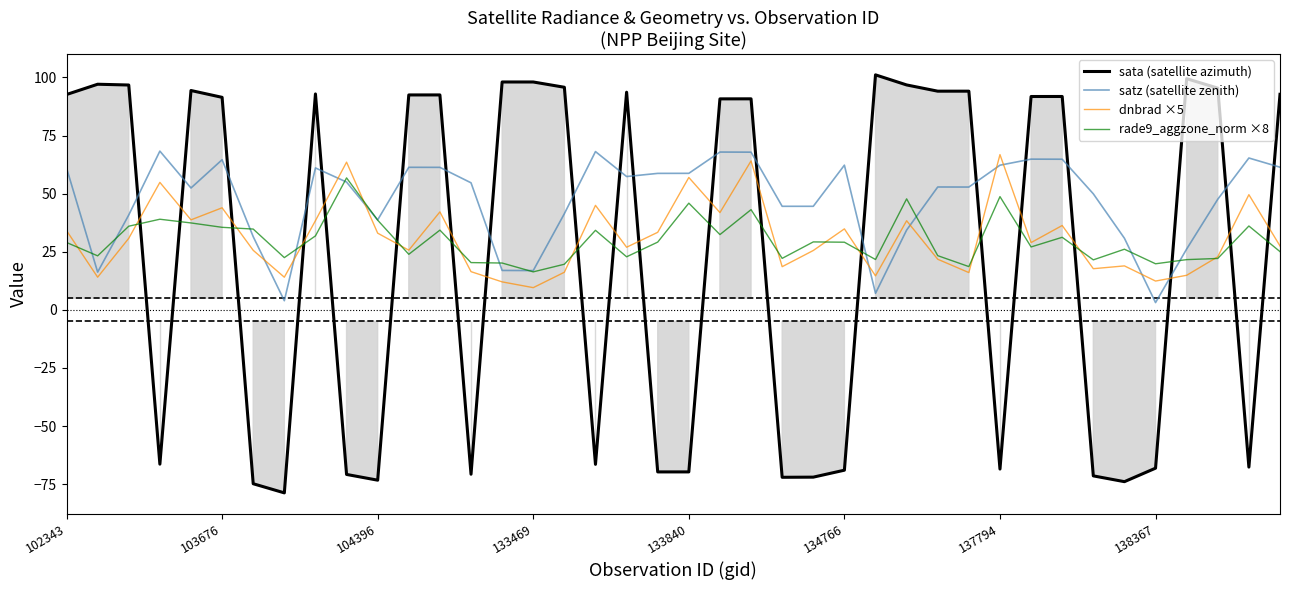

How many distinct data groups are displayed?

4